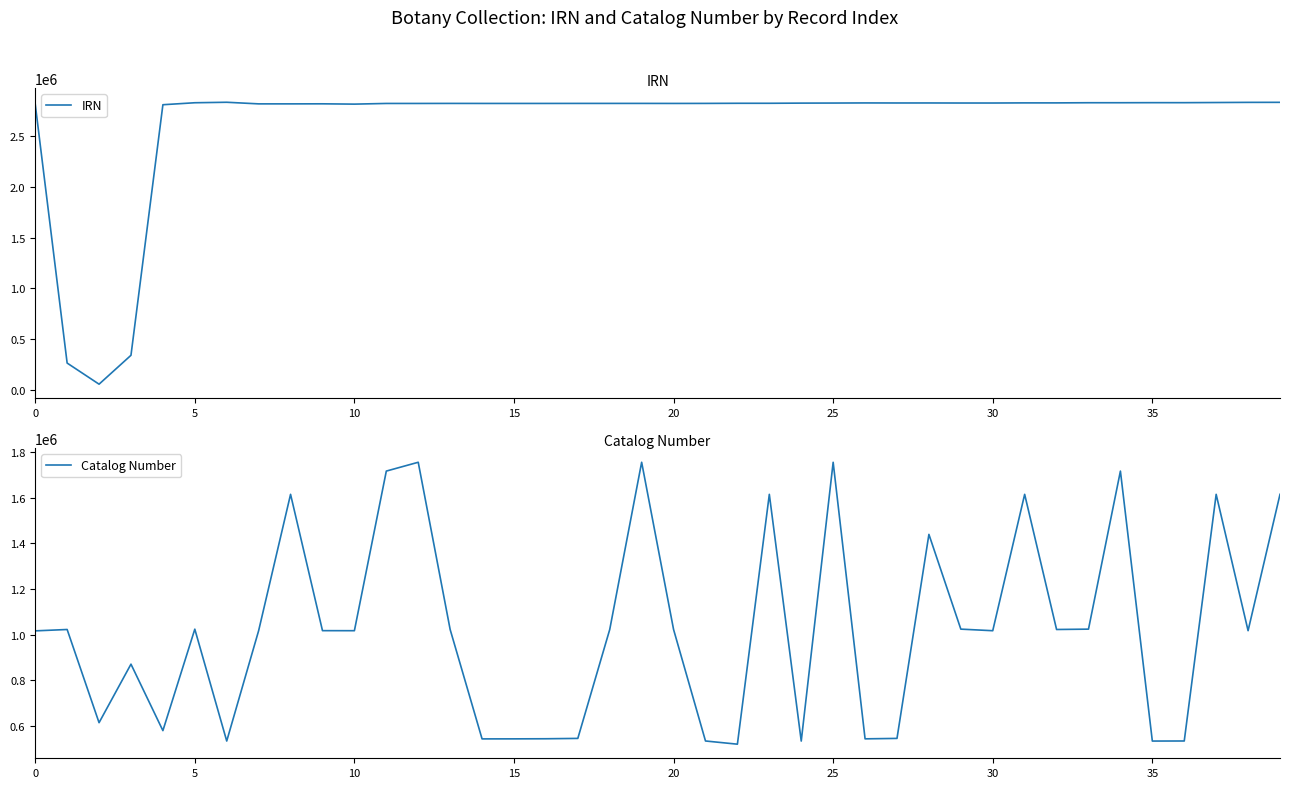

How many categories are shown in the chart?

40